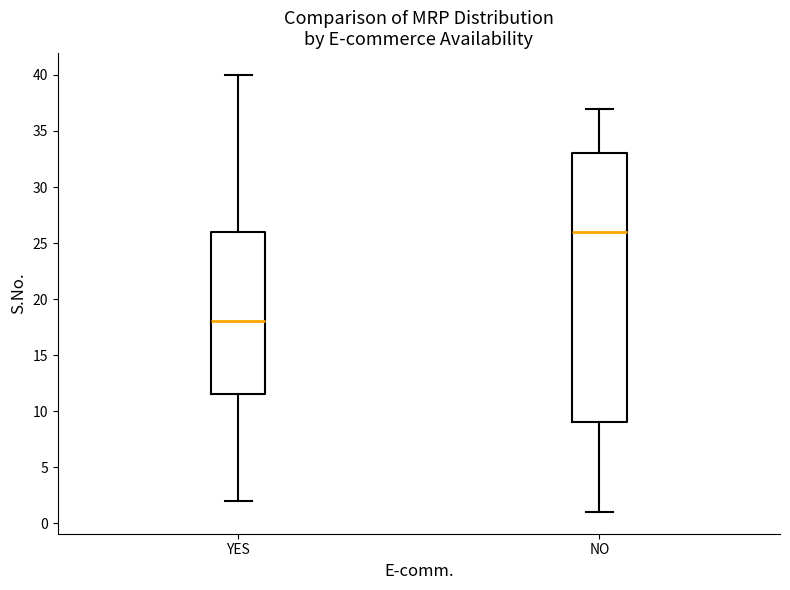

Where is the lower edge of the box for YES on the y-axis? The values are not printed on the chart, so give them approximately, as read against the axis.

11.5